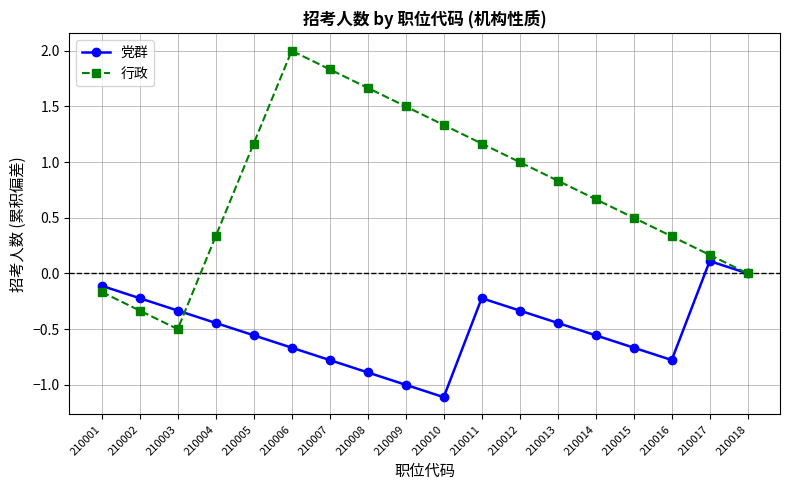

Rank the series by their average value, from highest to lowest.

行政, 党群